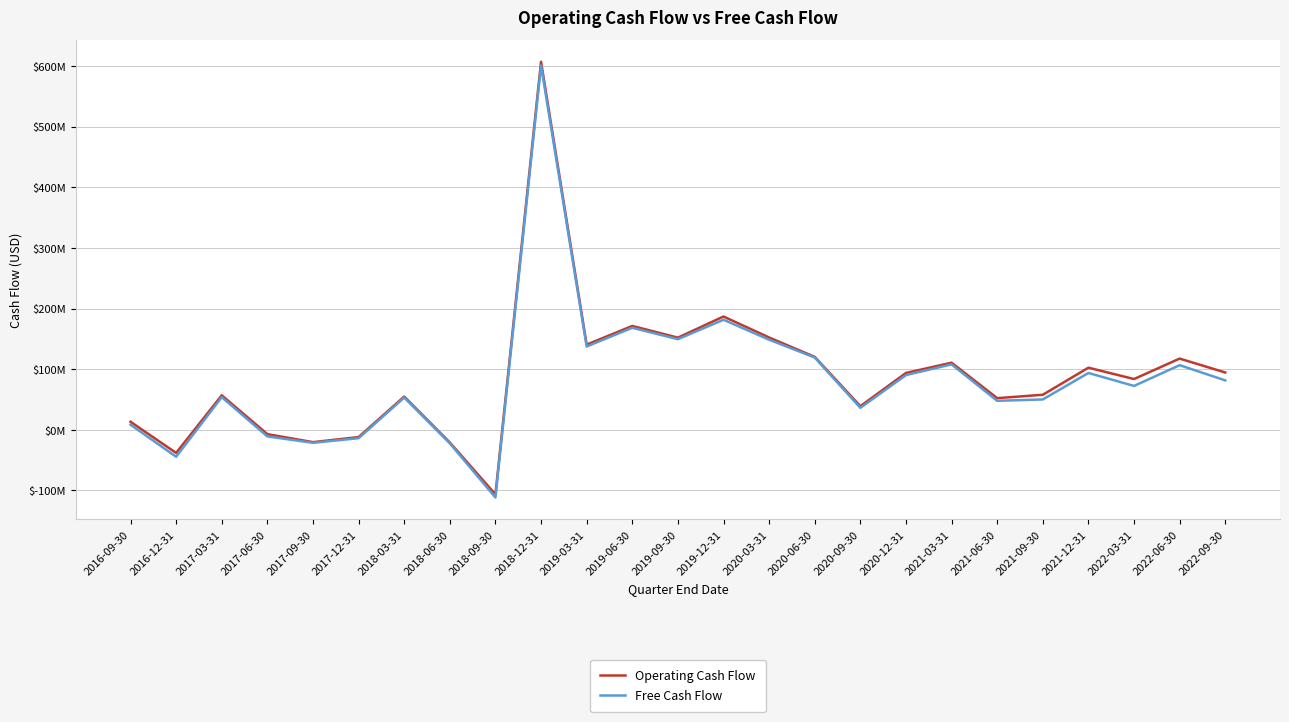

Reading left to right, extract all data points from this chart.

Operating Cash Flow: 13281000	-38117000	56925000	-7151000	-20362000	-12002000	54787000	-20892000	-106496000	607065000	140495000	171320000	151974000	186842000	152259000	120255000	38946000	93759000	110700000	52195000	57815000	102463000	83733000	117476000	94522000
Free Cash Flow: 8408000	-44404000	53832000	-10886000	-21451000	-13842000	53178000	-22338000	-111641000	601000000	137376000	168275000	149471000	181528000	148601000	119189000	36269000	90240000	107900000	47826000	50060000	93739000	72358000	106602000	81501000